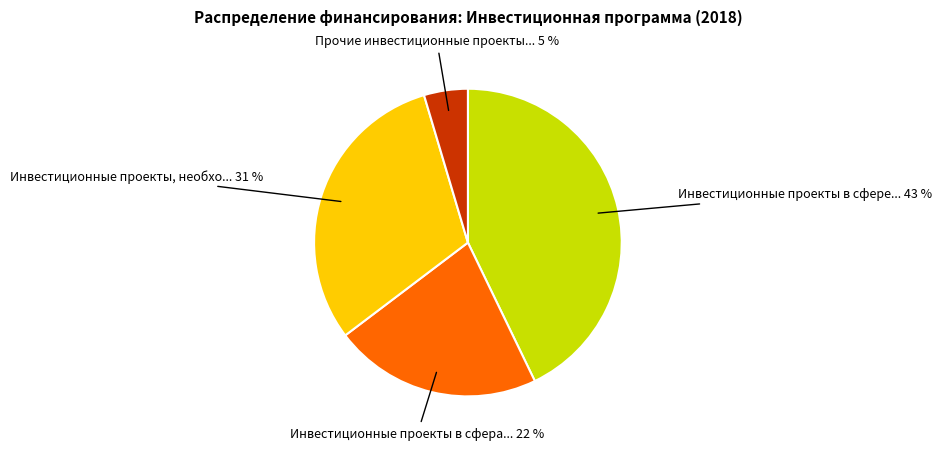

Does any single category account for the majority?

No